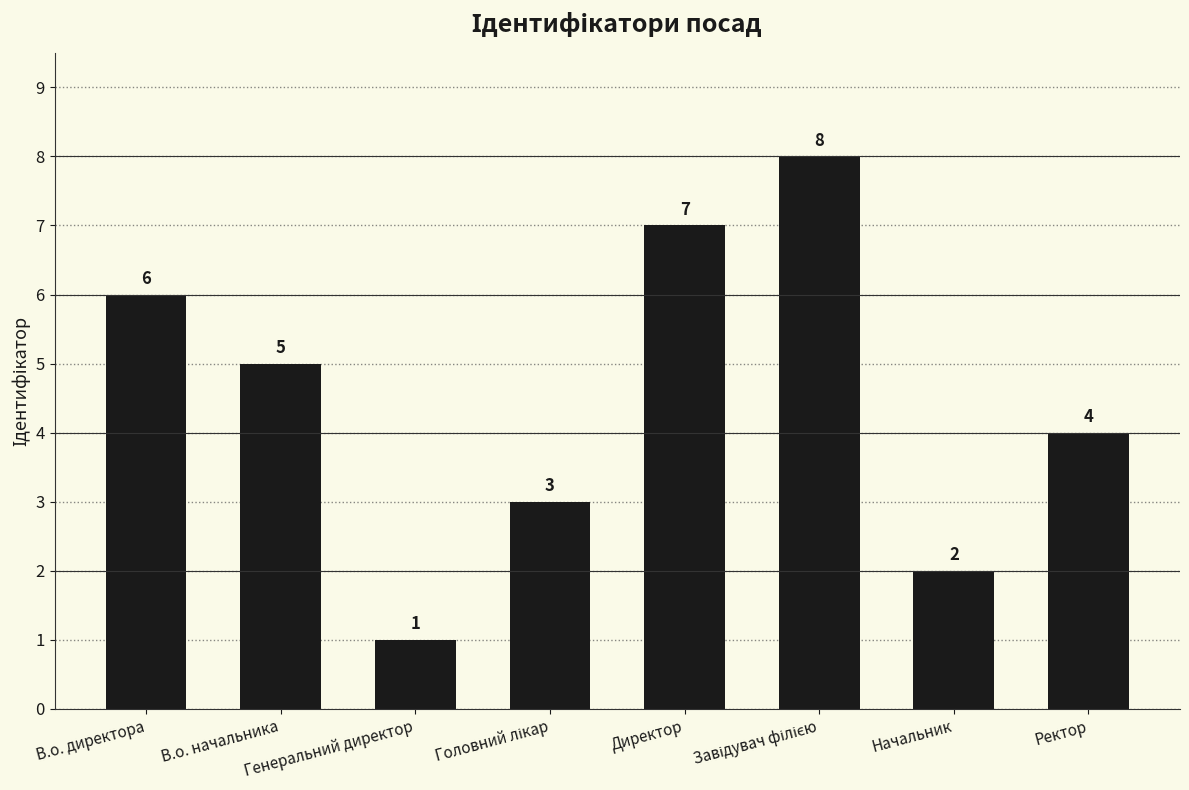

Is it true that the value at Генеральний директор is 0?

False